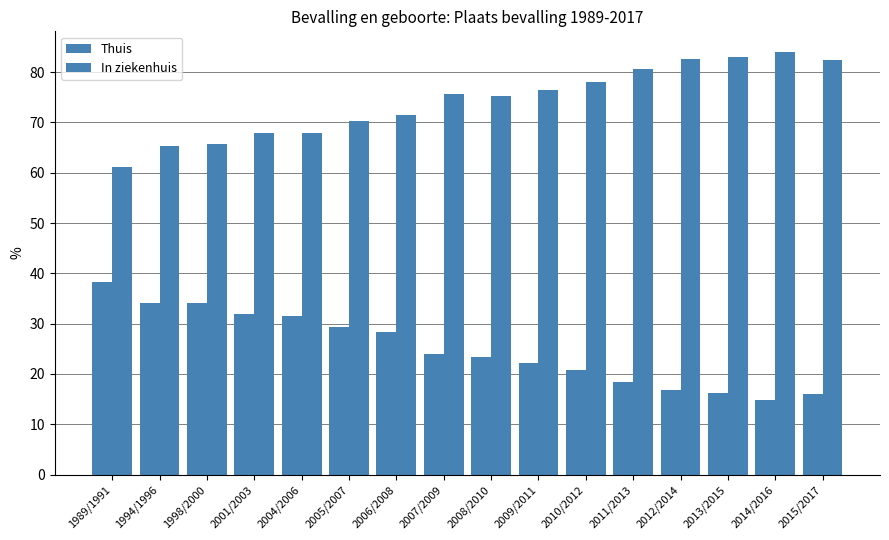

Which series has the largest total across all categories?

In ziekenhuis